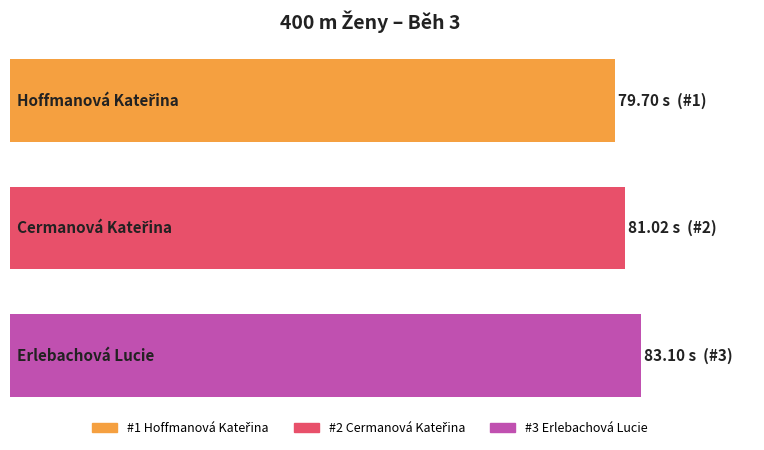

What is the difference between the maximum and minimum values?

3.4